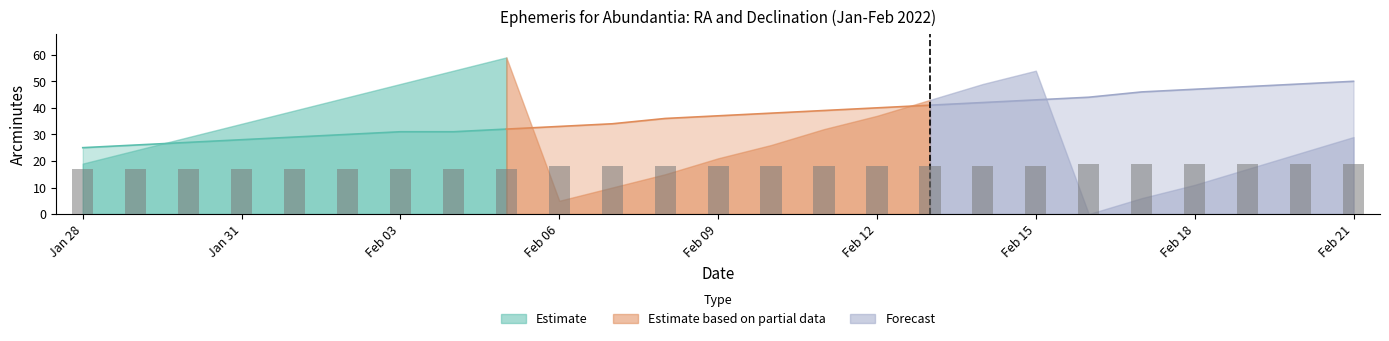

What is the spread (max minus min) of values at Feb 01?

22